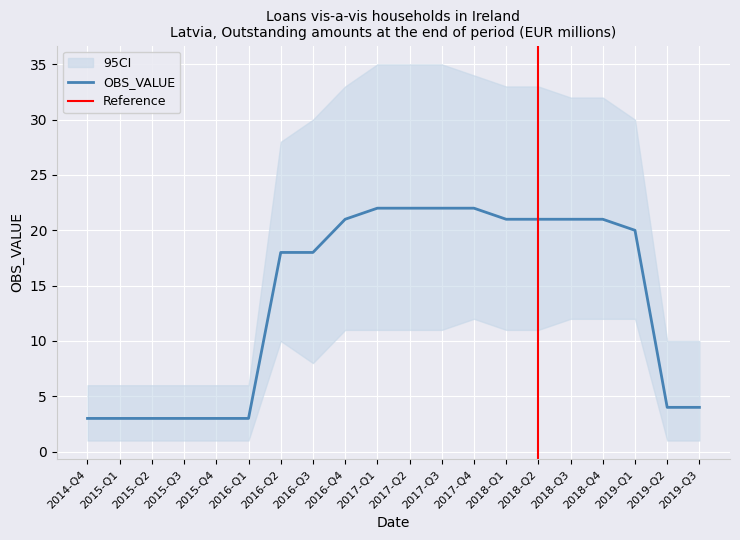

How many series are shown in this chart?

3